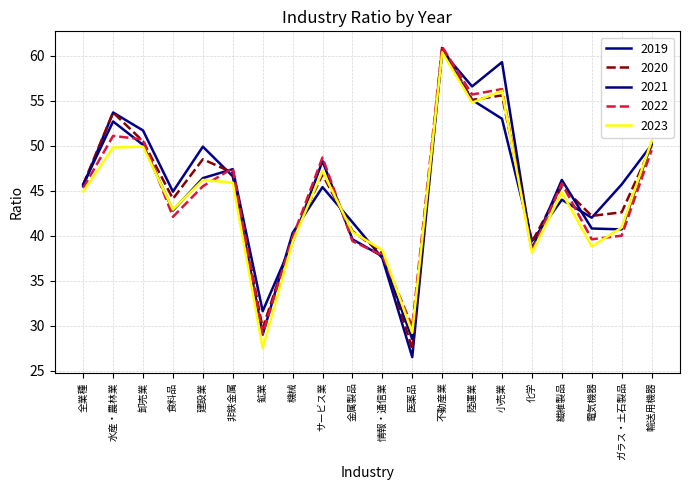

What position from the left is 輸送用機器?

20